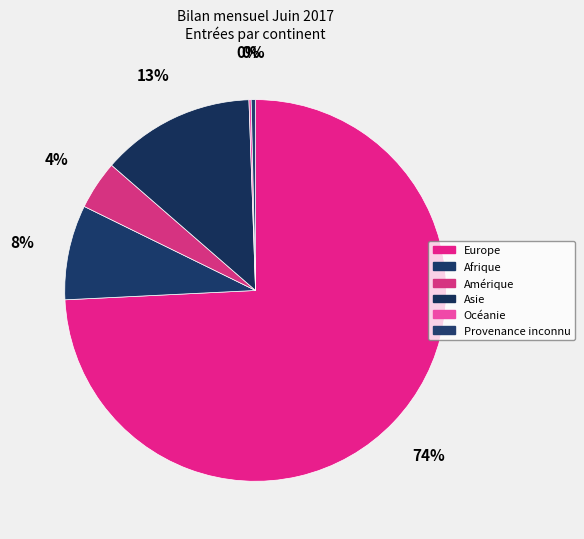

What percentage is the Asie slice, to the nearest percent?

13%